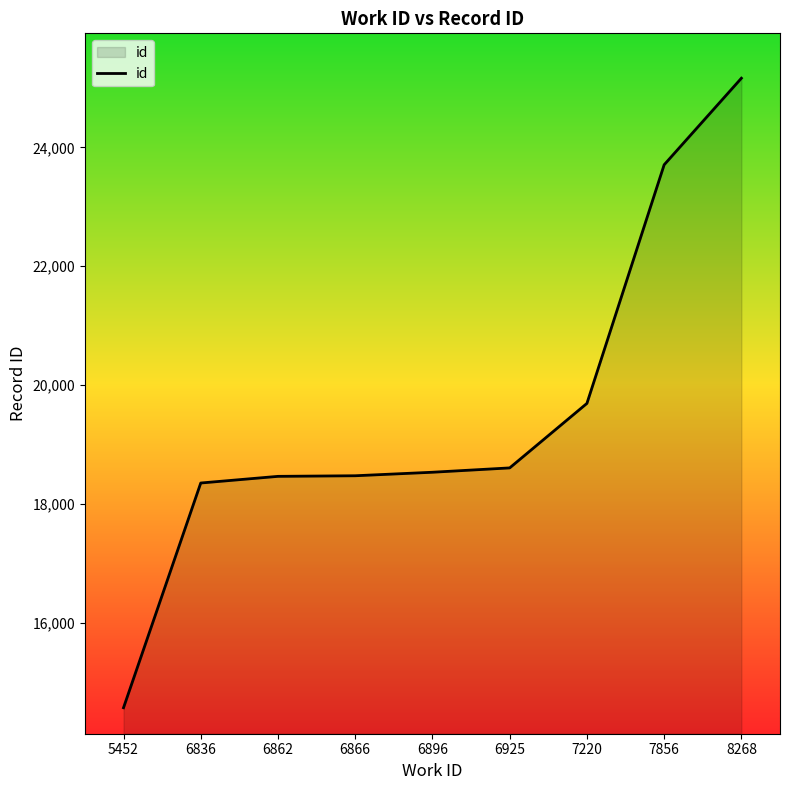

What is the sum of the values at 6925 and 6866?

37084